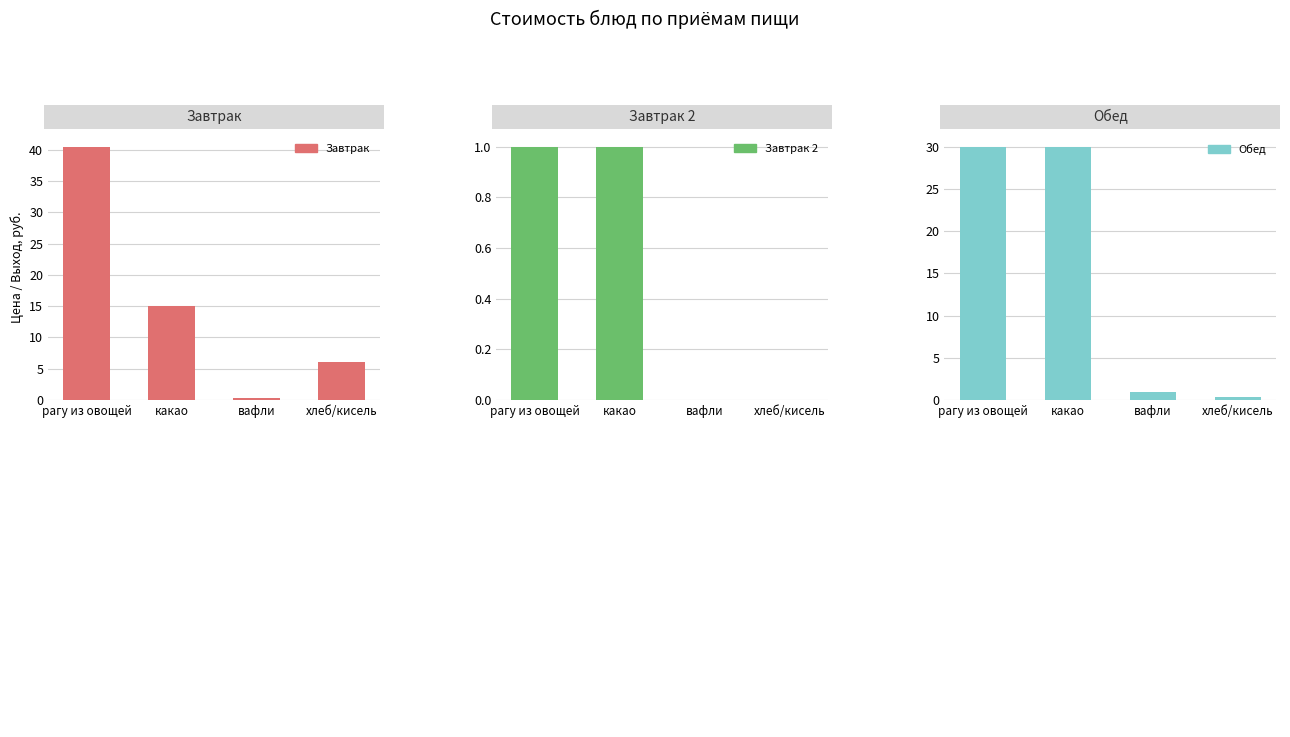

At how many categories does at least one series exceed 6?

2